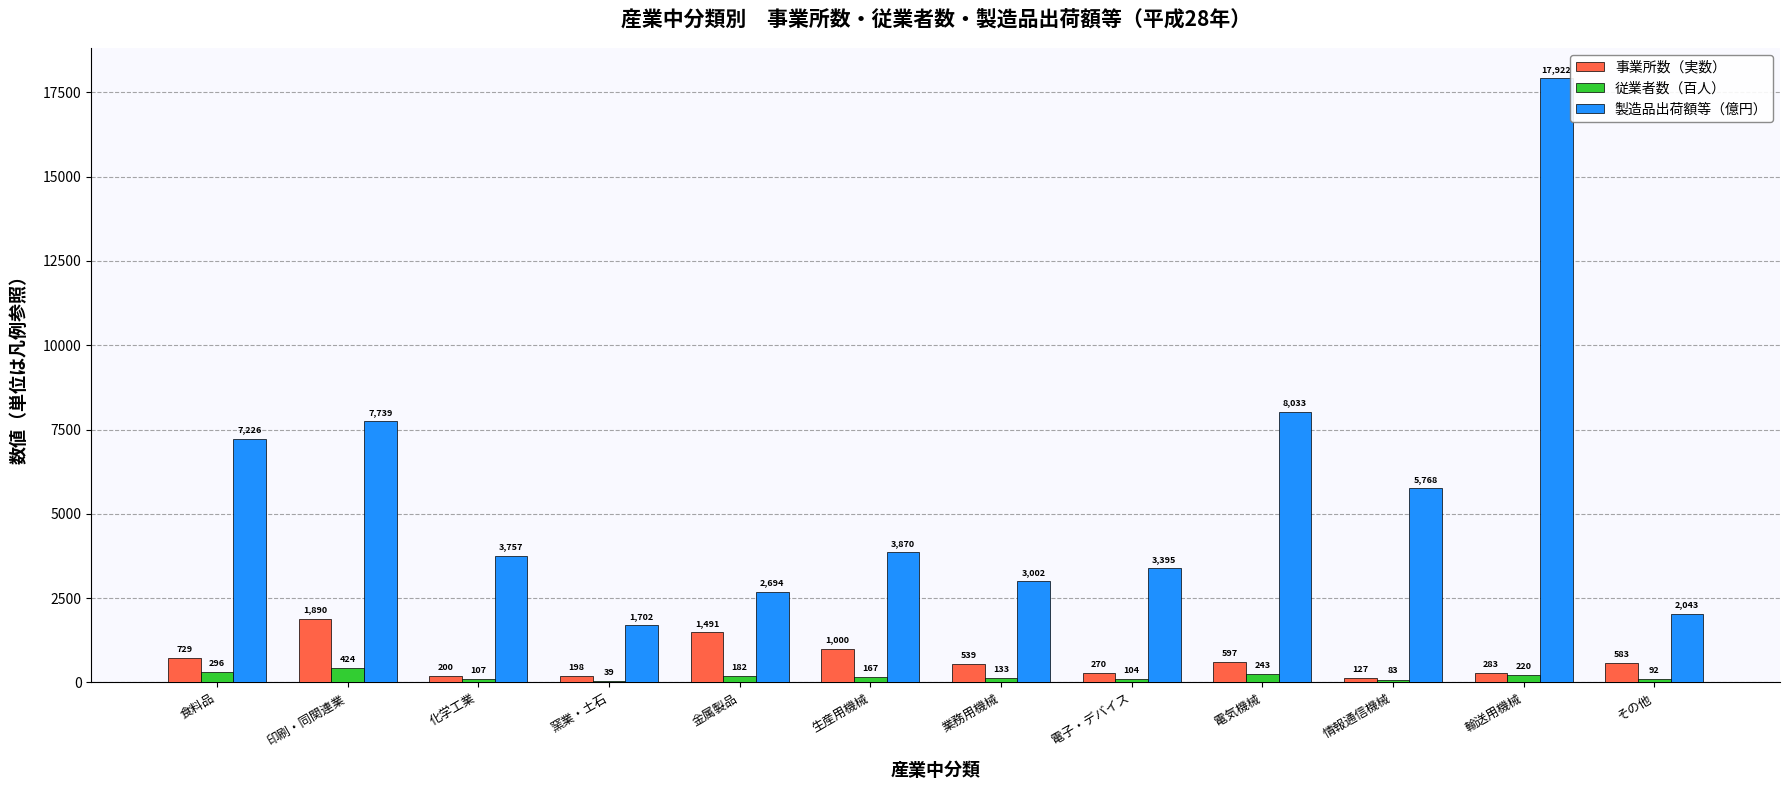

At which label does 従業者数（百人） first exceed 166?

食料品